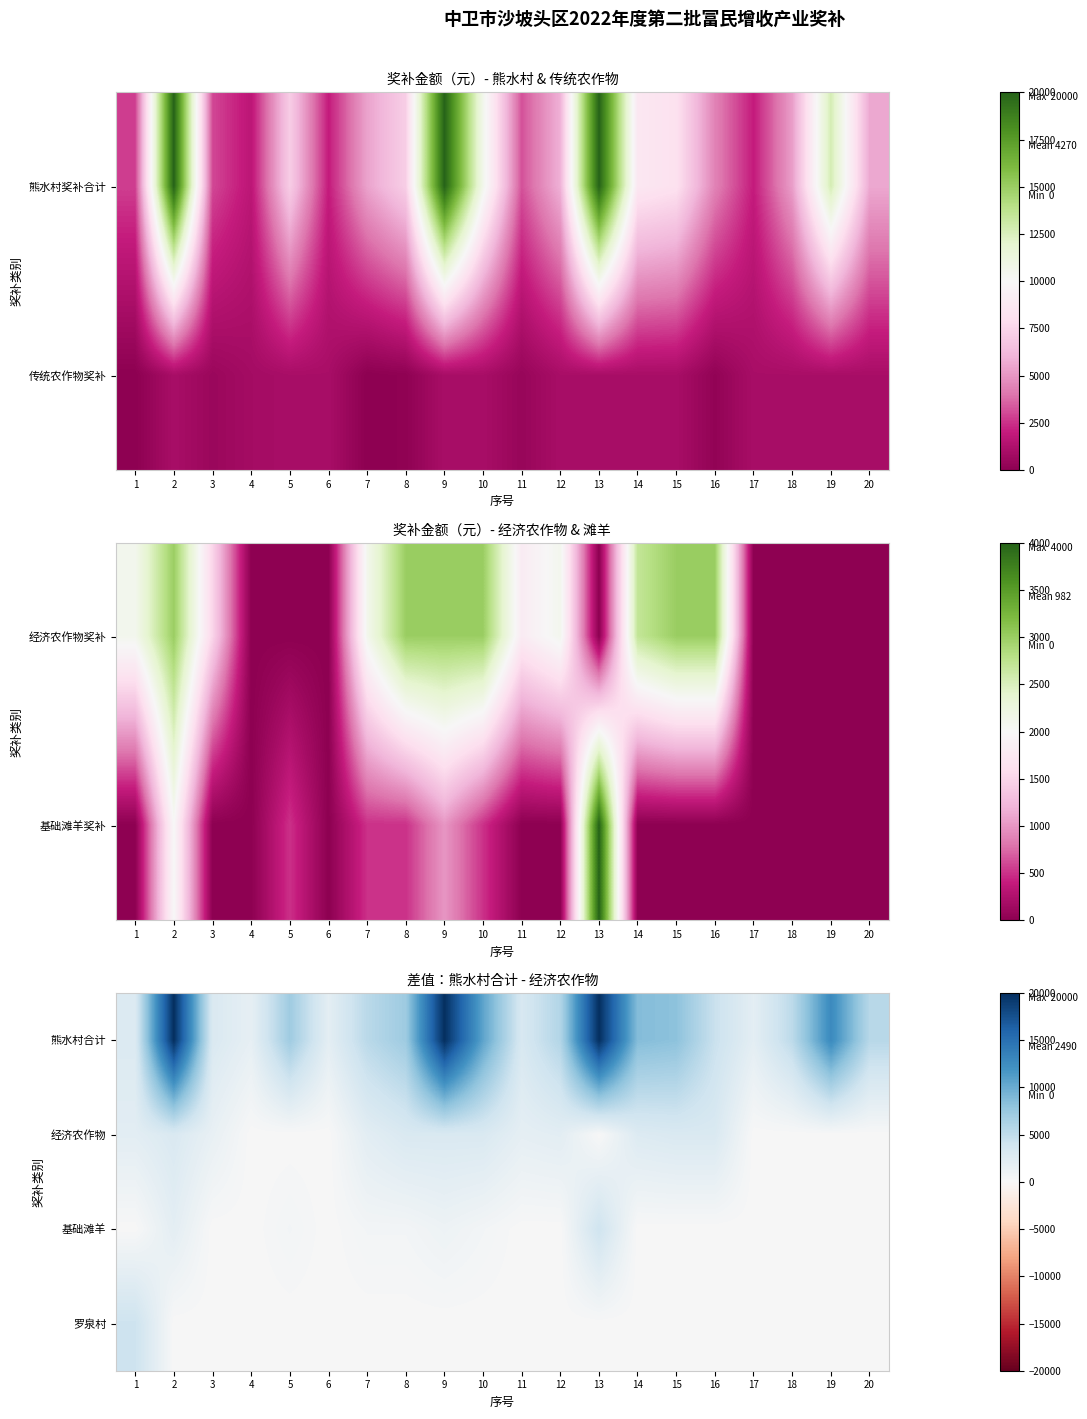

How many data points in 熊水村合计 are above 5900?

9